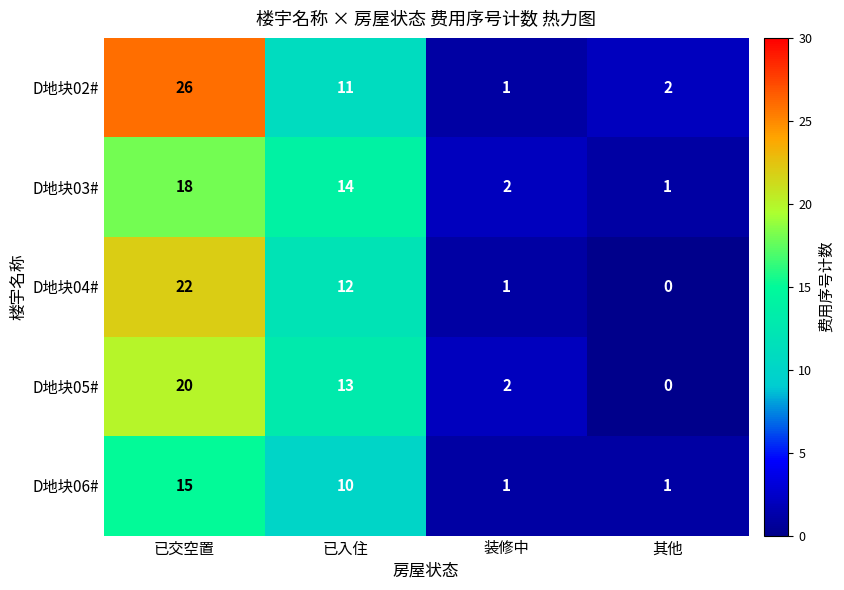

Is it true that D地块03# equals 14 at 已入住?

True